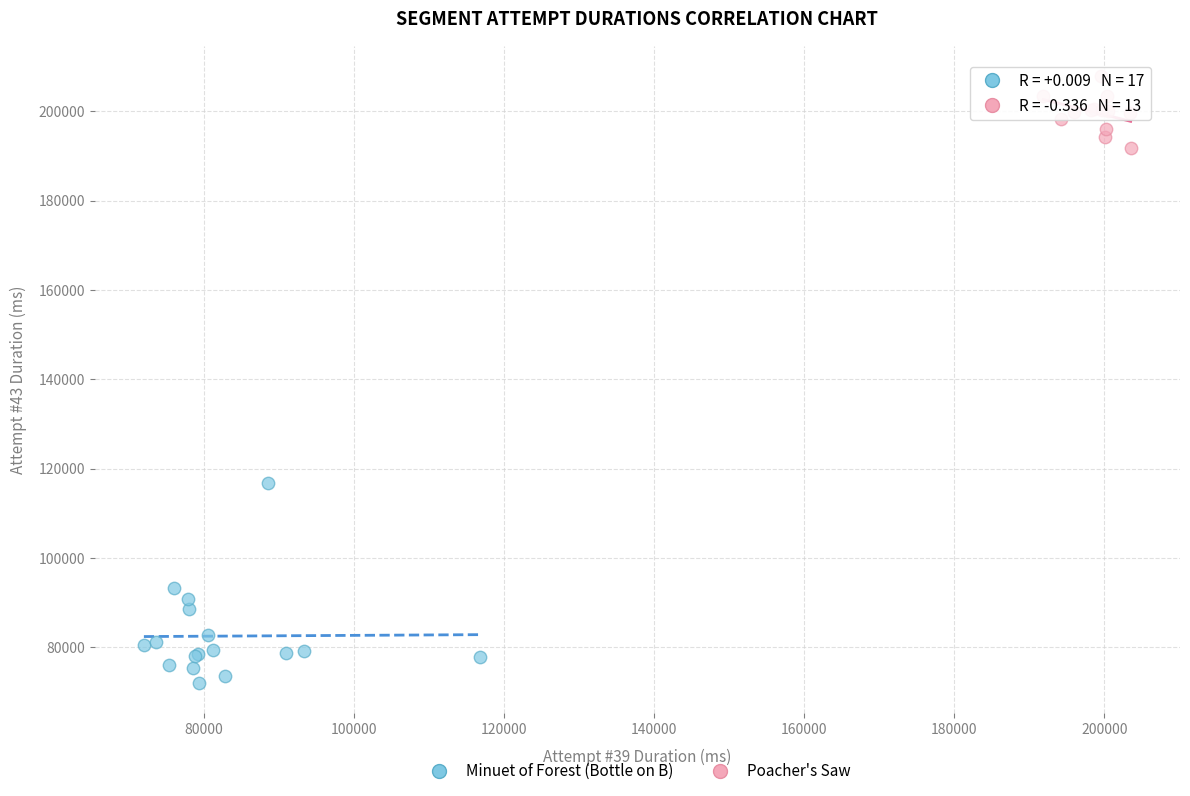

Which series contains the lowest Y value?

Minuet of Forest (Bottle on B)